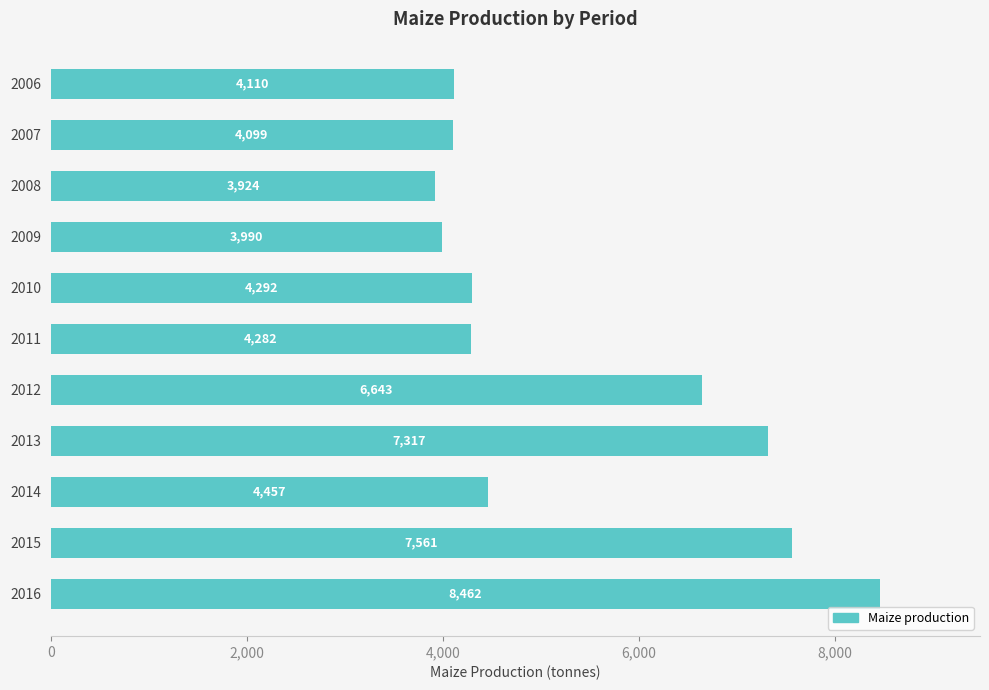

At which label is the value closest to 6193?

2012